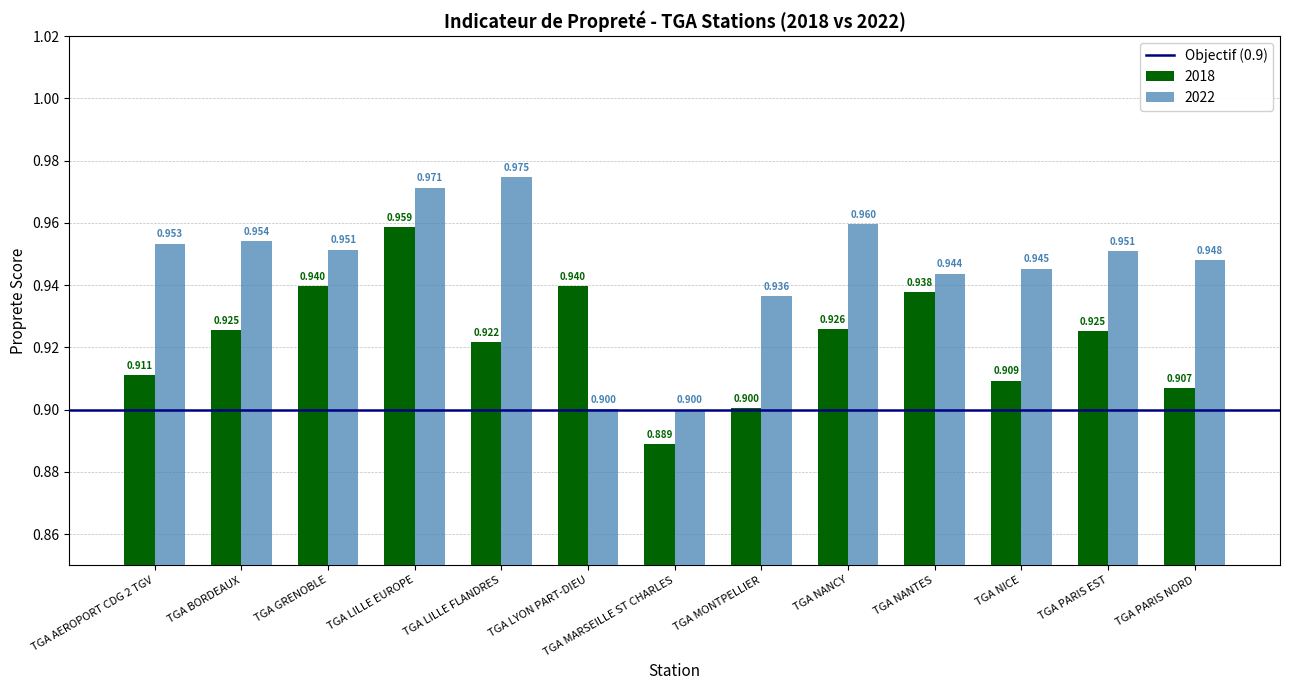

Is the value of 2022 at TGA NICE greater than the value of 2018 at TGA LILLE FLANDRES?

Yes